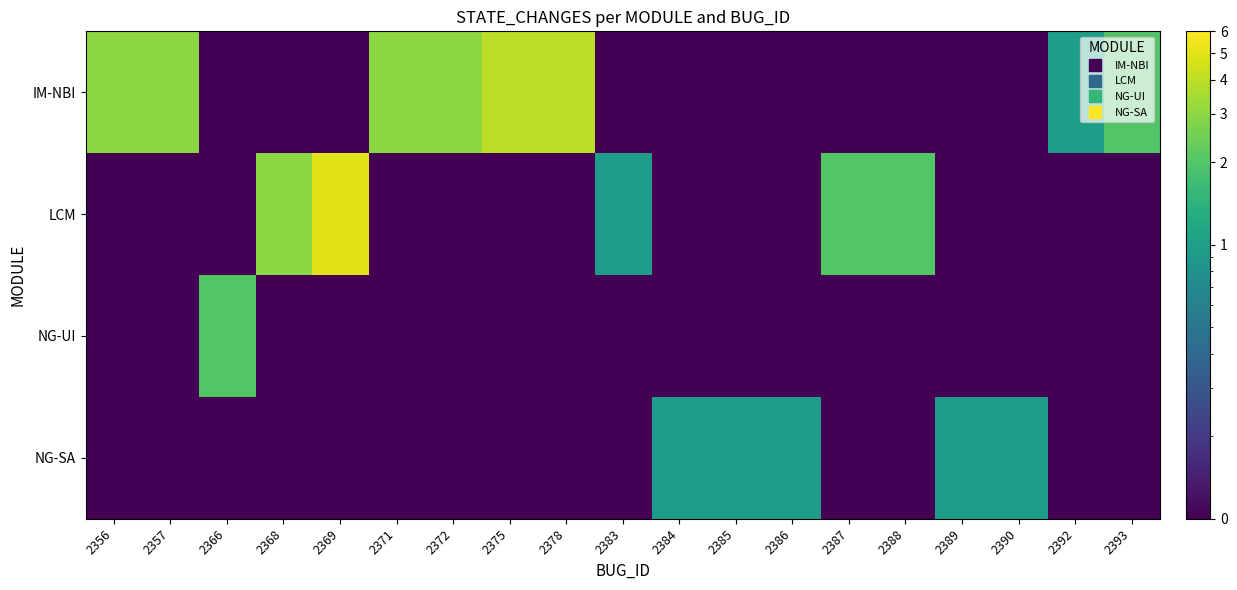

Reading left to right, extract all data points from this chart.

IM-NBI: 2356=3.0	2357=3.0	2366=0.1	2368=0.1	2369=0.1	2371=3.0	2372=3.0	2375=4.0	2378=4.0	2383=0.1	2384=0.1	2385=0.1	2386=0.1	2387=0.1	2388=0.1	2389=0.1	2390=0.1	2392=1.0	2393=2.0
LCM: 2356=0.1	2357=0.1	2366=0.1	2368=3.0	2369=5.0	2371=0.1	2372=0.1	2375=0.1	2378=0.1	2383=1.0	2384=0.1	2385=0.1	2386=0.1	2387=2.0	2388=2.0	2389=0.1	2390=0.1	2392=0.1	2393=0.1
NG-UI: 2356=0.1	2357=0.1	2366=2.0	2368=0.1	2369=0.1	2371=0.1	2372=0.1	2375=0.1	2378=0.1	2383=0.1	2384=0.1	2385=0.1	2386=0.1	2387=0.1	2388=0.1	2389=0.1	2390=0.1	2392=0.1	2393=0.1
NG-SA: 2356=0.1	2357=0.1	2366=0.1	2368=0.1	2369=0.1	2371=0.1	2372=0.1	2375=0.1	2378=0.1	2383=0.1	2384=1.0	2385=1.0	2386=1.0	2387=0.1	2388=0.1	2389=1.0	2390=1.0	2392=0.1	2393=0.1